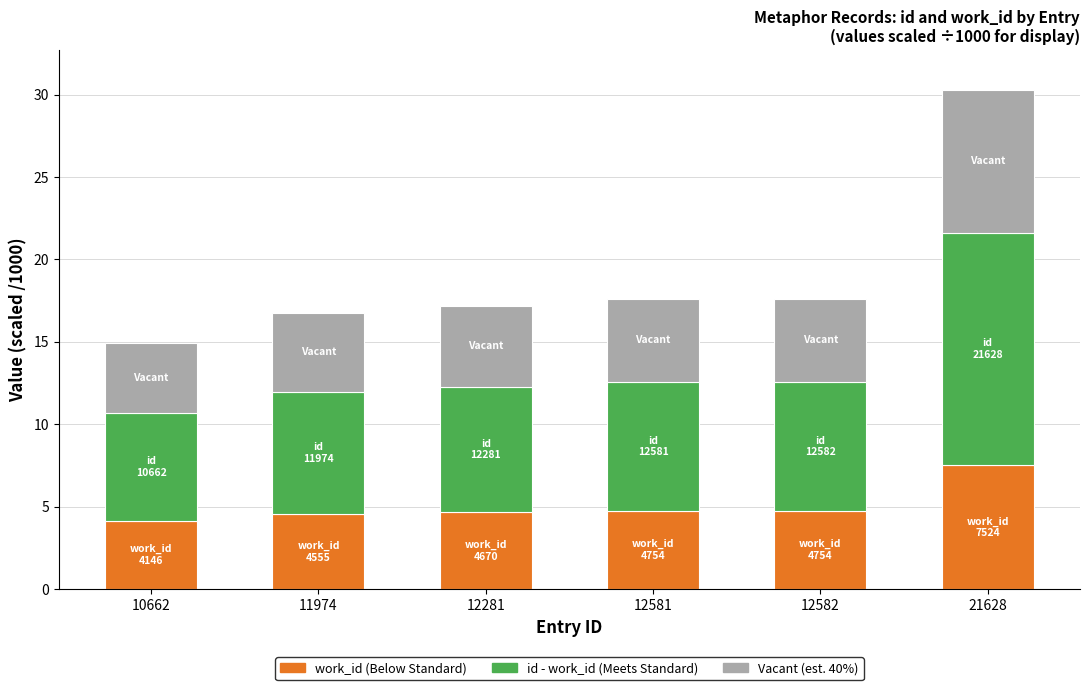

At which category is the sum across all series the highest?

21628